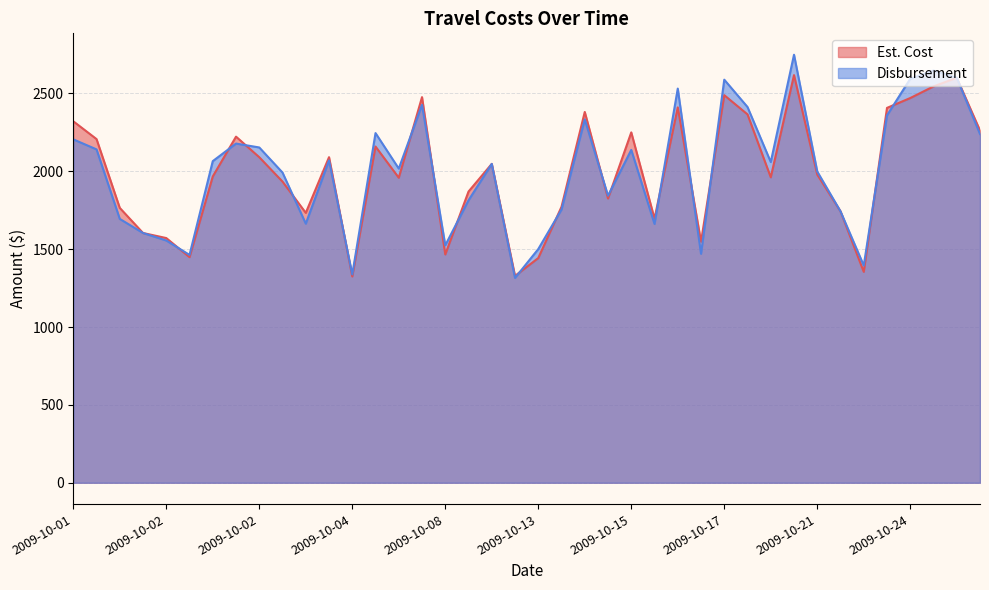

Read the Disbursement value at 2009-10-02.

1555.6